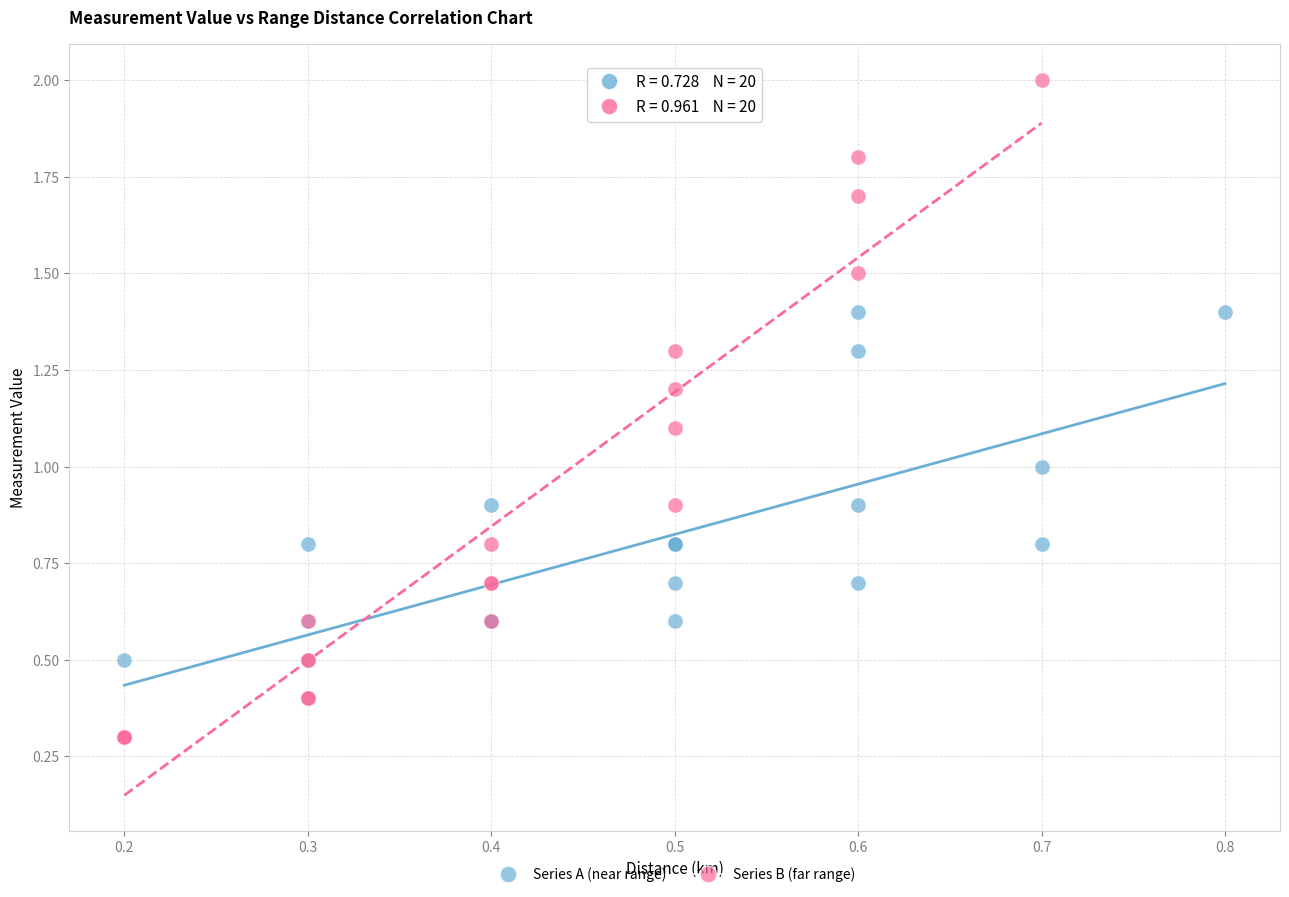

Which series has the widest spread of Y values?

Series B (far range)